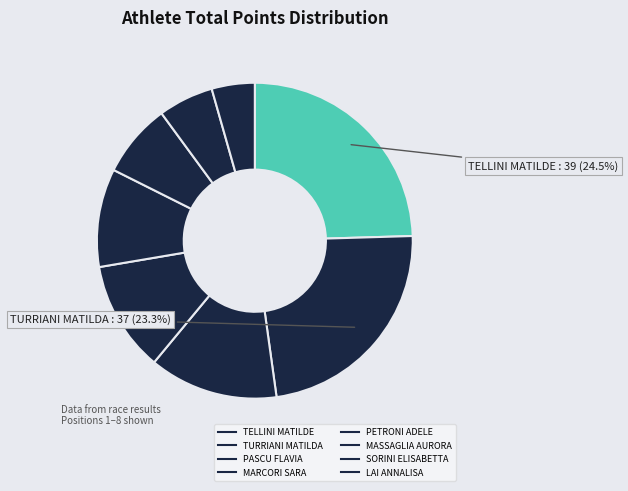

Does PETRONI ADELE represent more than half of the total?

No